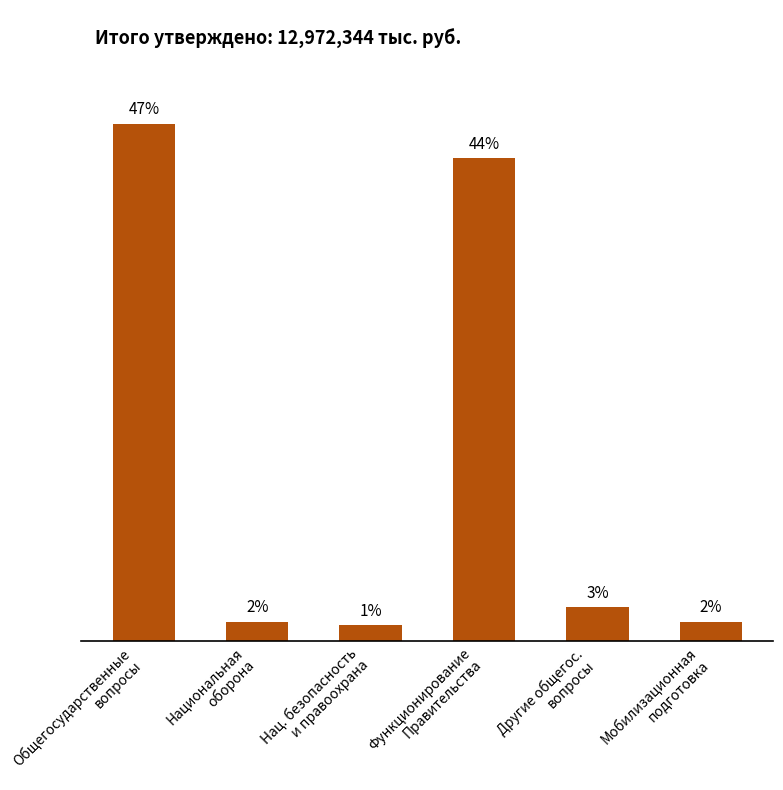

Are the bars horizontal?

No